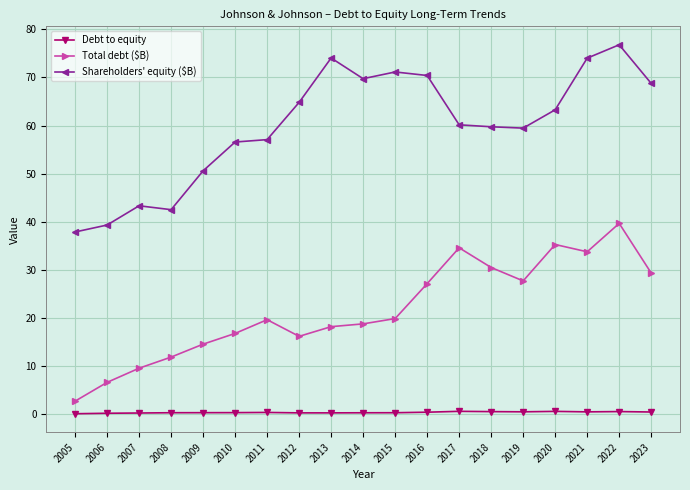

What is the difference between the second highest and second lowest values in the Debt to equity series?

0.4